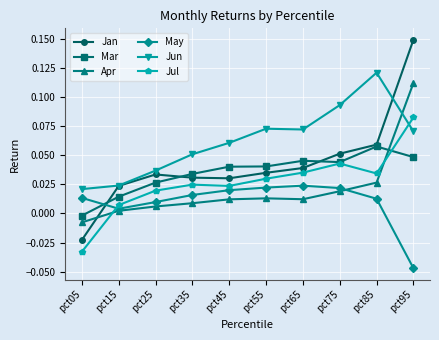

Which series has the largest range (max minus min)?

Jan